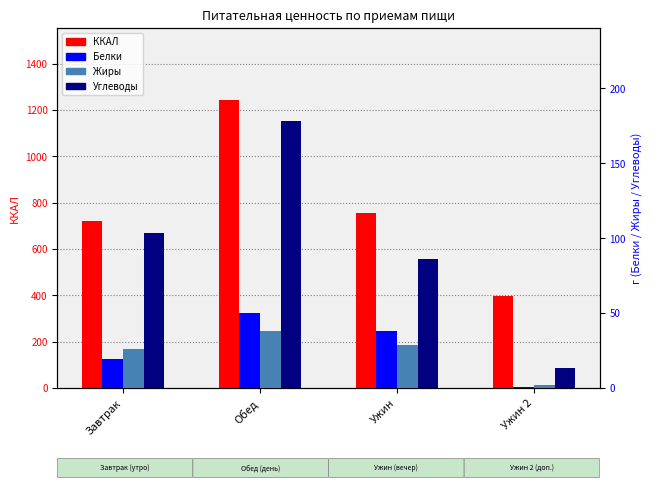

Reading left to right, transcribe all the data shown in this chart.

ККАЛ: Завтрак=722.2	Обед=1243.1	Ужин=756.0	Ужин 2=396.7
Белки: Завтрак=19.1	Обед=50.2	Ужин=38.0	Ужин 2=0.7
Жиры: Завтрак=25.9	Обед=38.1	Ужин=29.0	Ужин 2=2.1
Углеводы: Завтрак=103.3	Обед=178.0	Ужин=85.9	Ужин 2=13.3